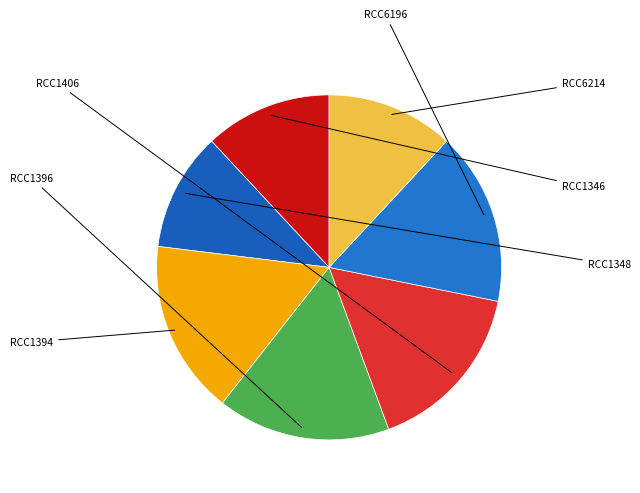

What is the ratio of the value at RCC1406 to the value at RCC6196?

1.0